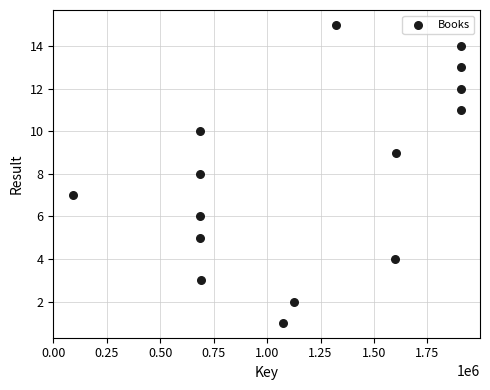

What is the range of X values (max minus min)?

1814340